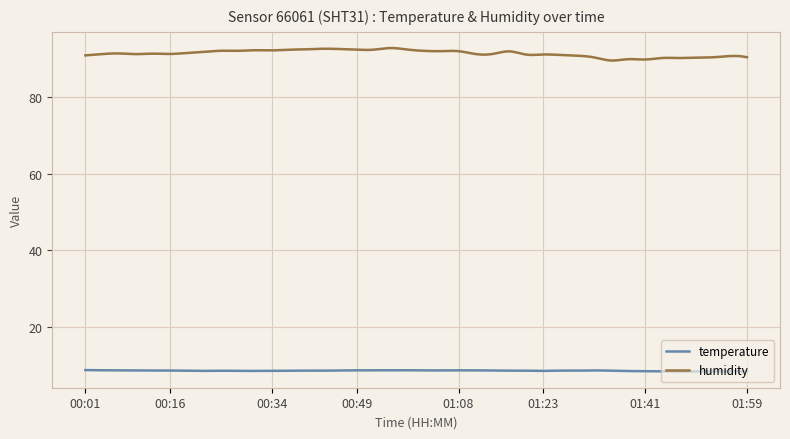

What is the maximum value shown in the chart?

92.7